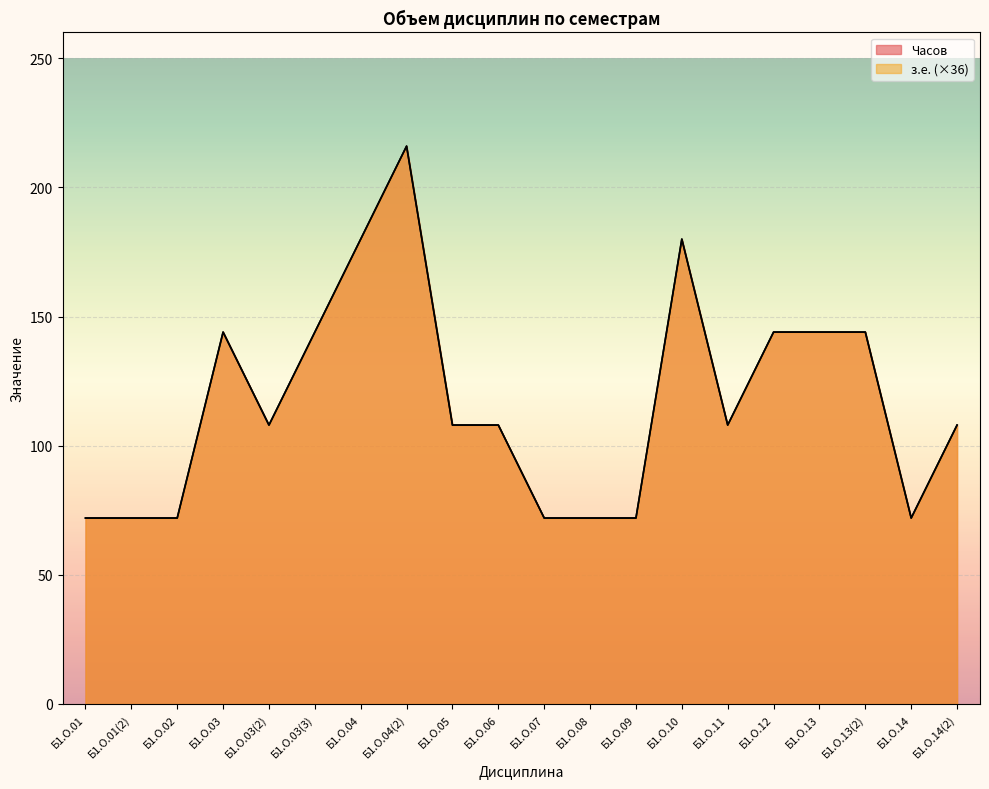

True or false: Часов and з.е. cross at least once.

False